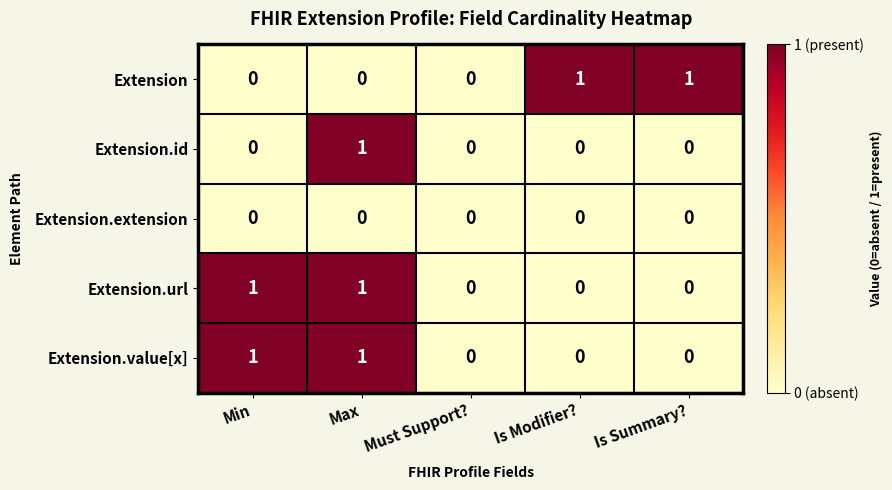

Is the value of Extension.value[x] at Max greater than the value of Extension.extension at Is Modifier??

Yes